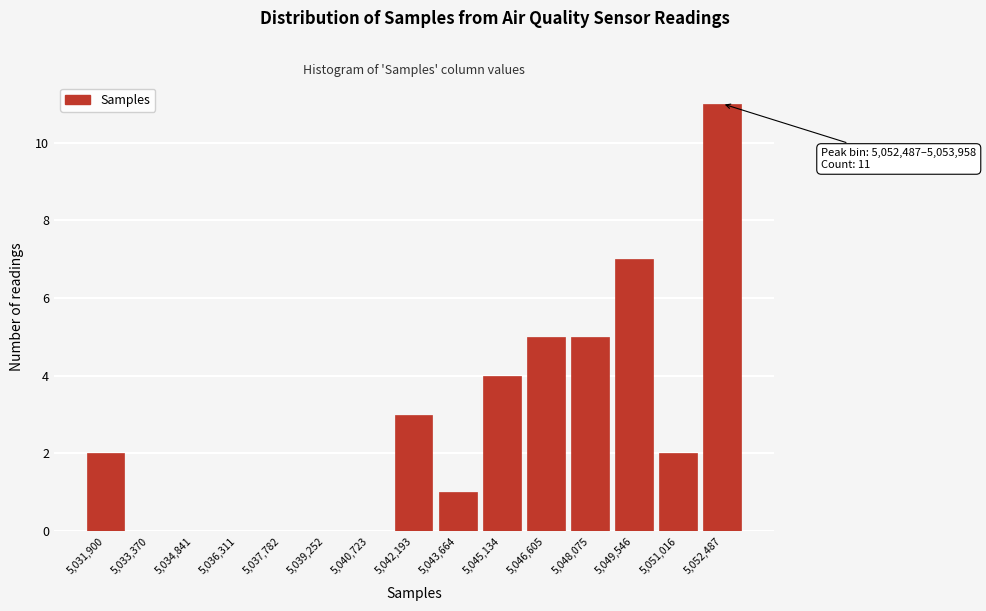

Reading right to left, list all the values displayed in this chart.

5,052,487=11	5,051,016=2	5,049,546=7	5,048,075=5	5,046,605=5	5,045,134=4	5,043,664=1	5,042,193=3	5,040,723=0	5,039,252=0	5,037,782=0	5,036,311=0	5,034,841=0	5,033,370=0	5,031,900=2